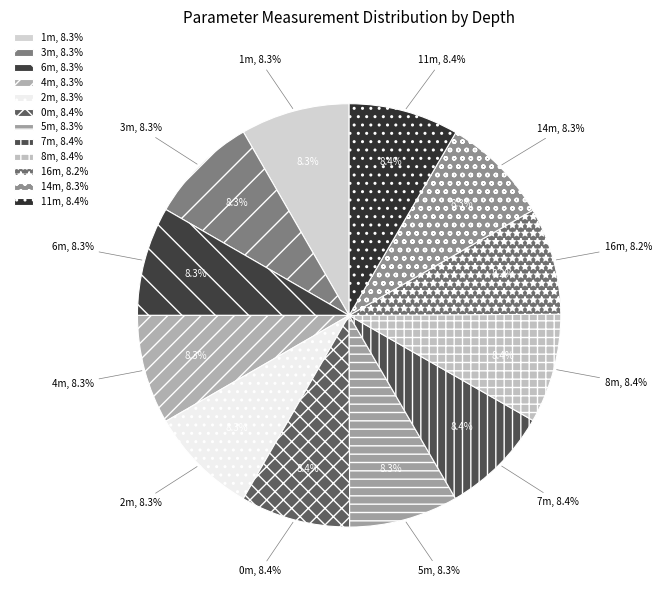

True or false: 16m accounts for 8% of the total.

True